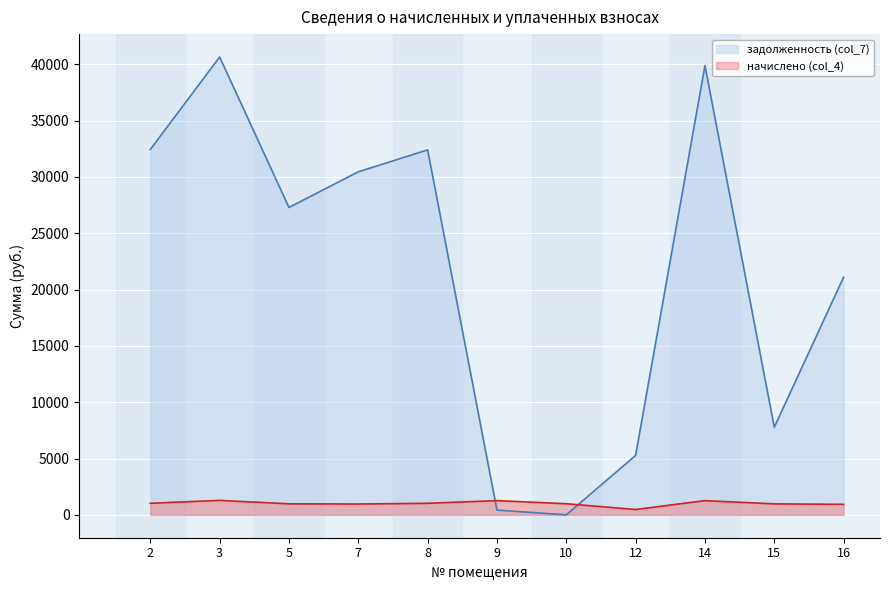

How many times do начислено (col_4) and задолженность (col_7) cross each other?

2